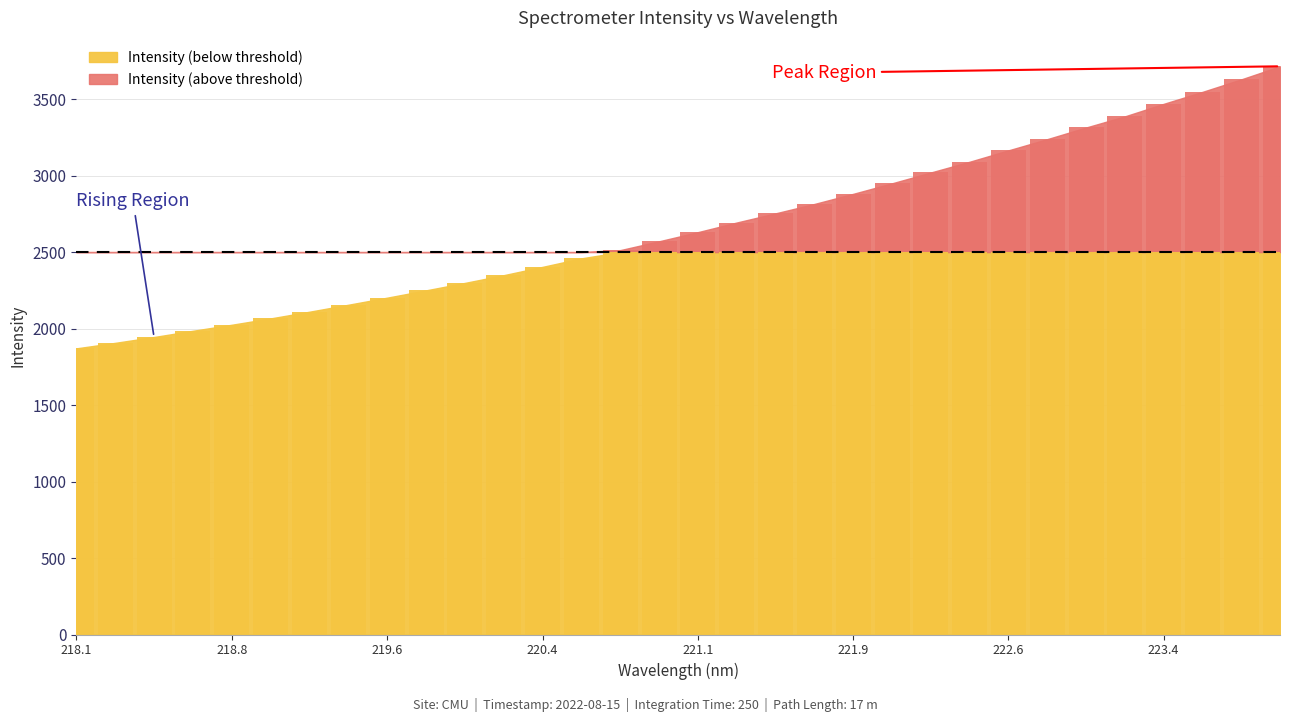

What is the difference between the values at 221.1174 and 221.4993?

122.9